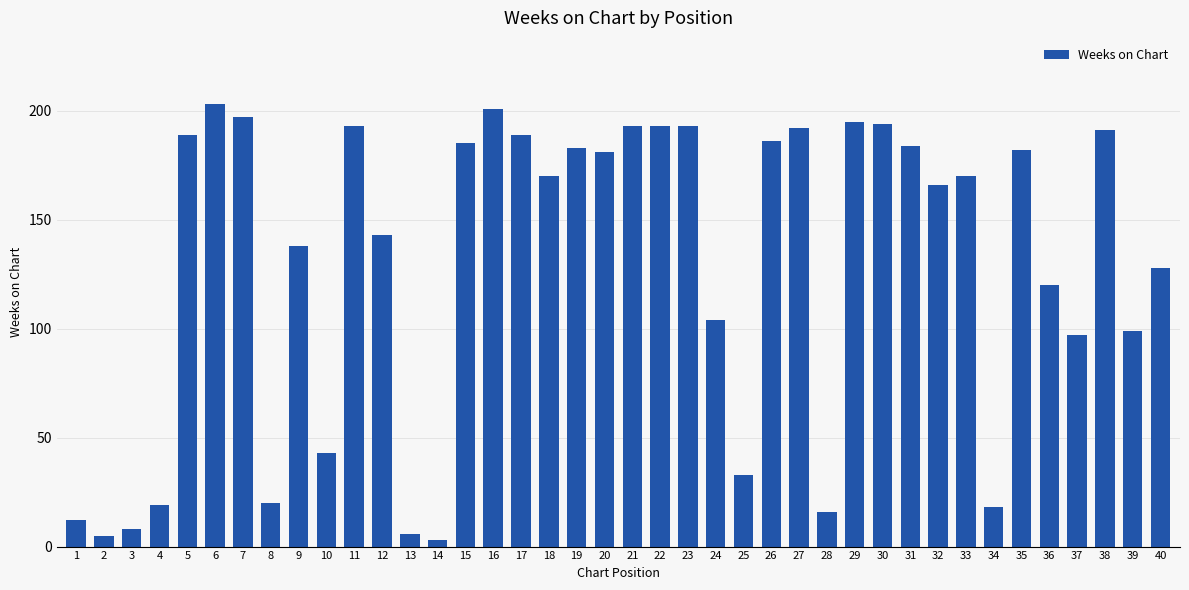

Which category has the lowest value across all series?

14